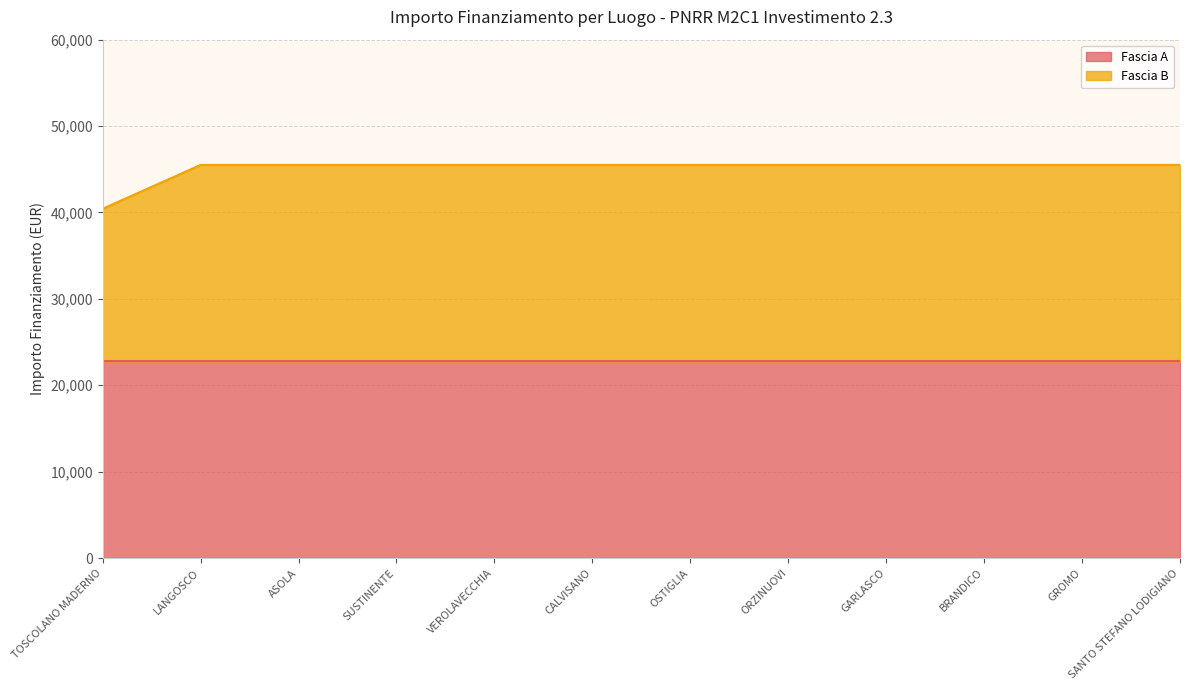

What is the label of the 2nd point from the right?

GROMO